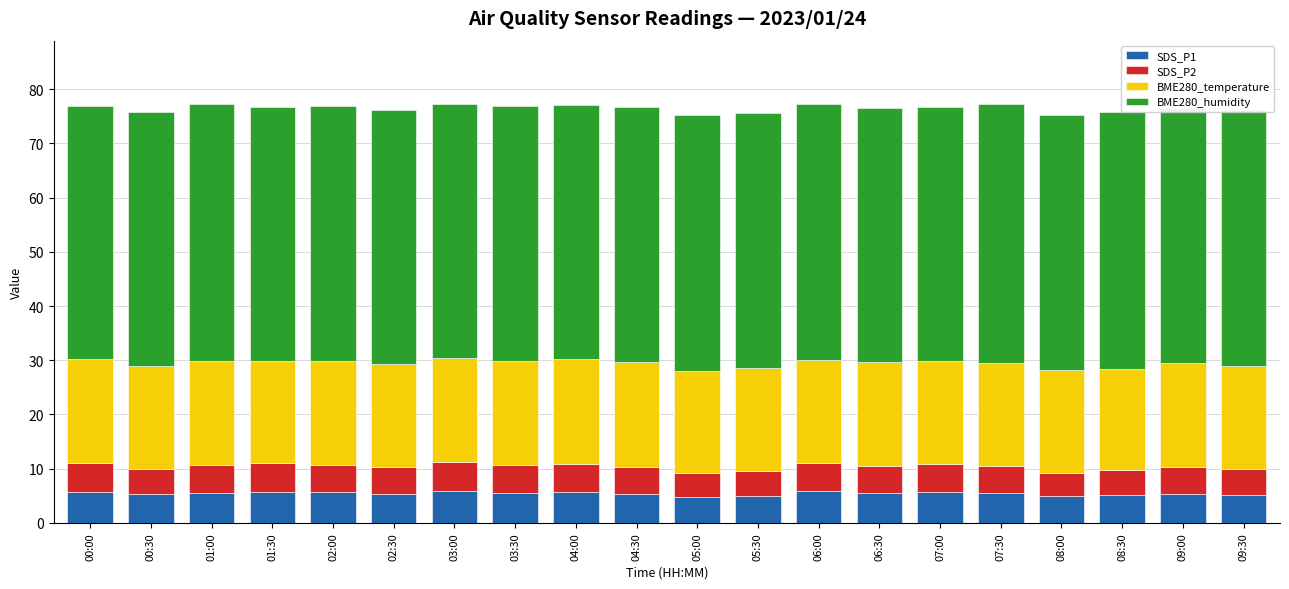

What is the highest value of the SDS_P1 series?

5.9